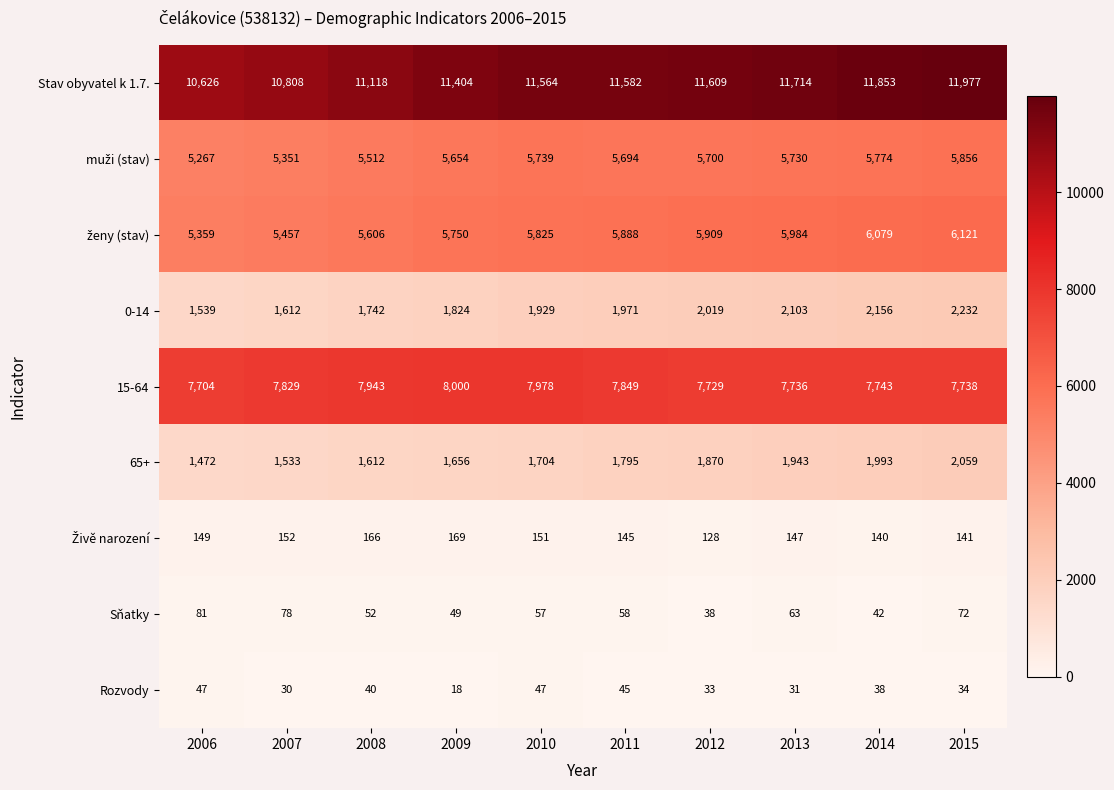

At how many categories does at least one series exceed 3824?

10